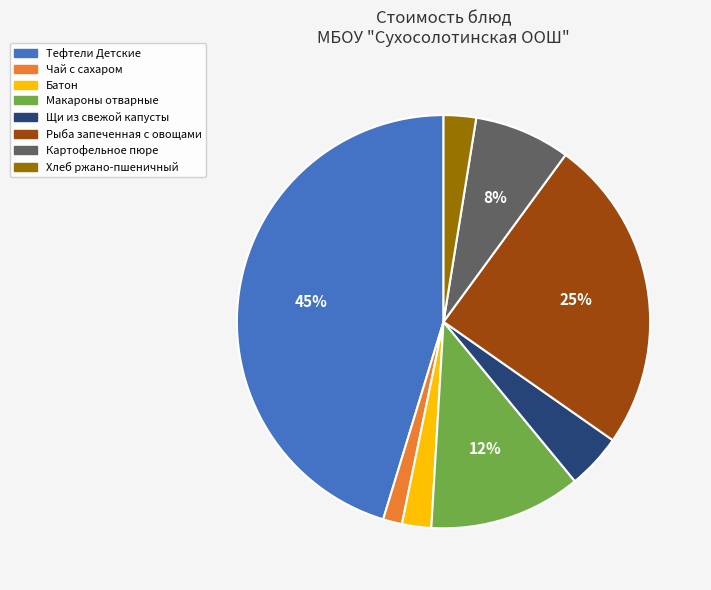

Is it true that Тефтели Детские is 32% of the pie?

False